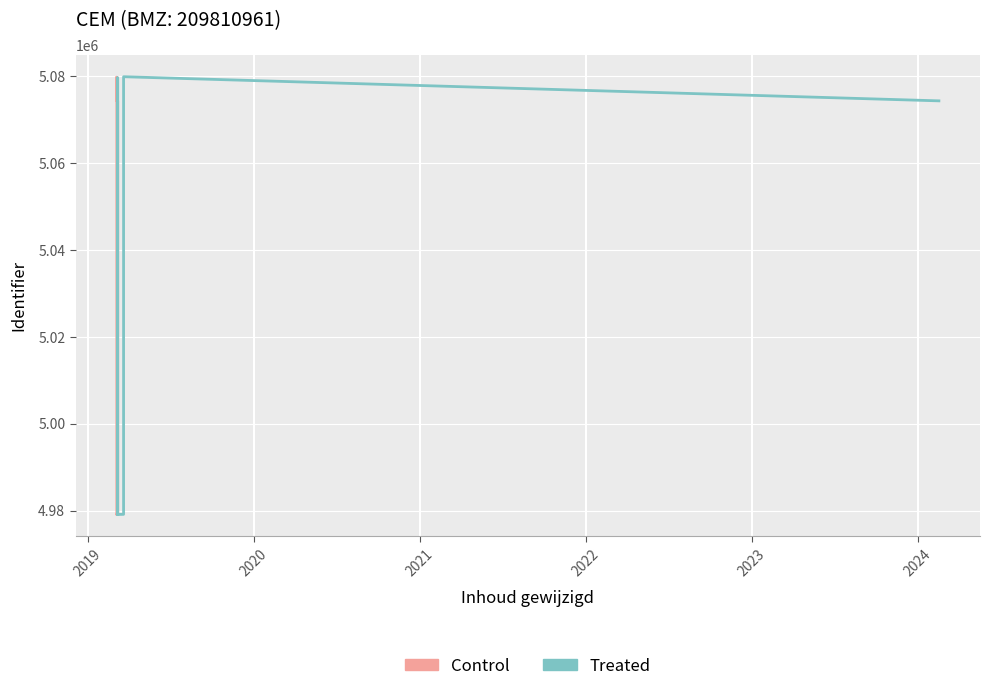

What is the minimum value shown in the chart?

4979110